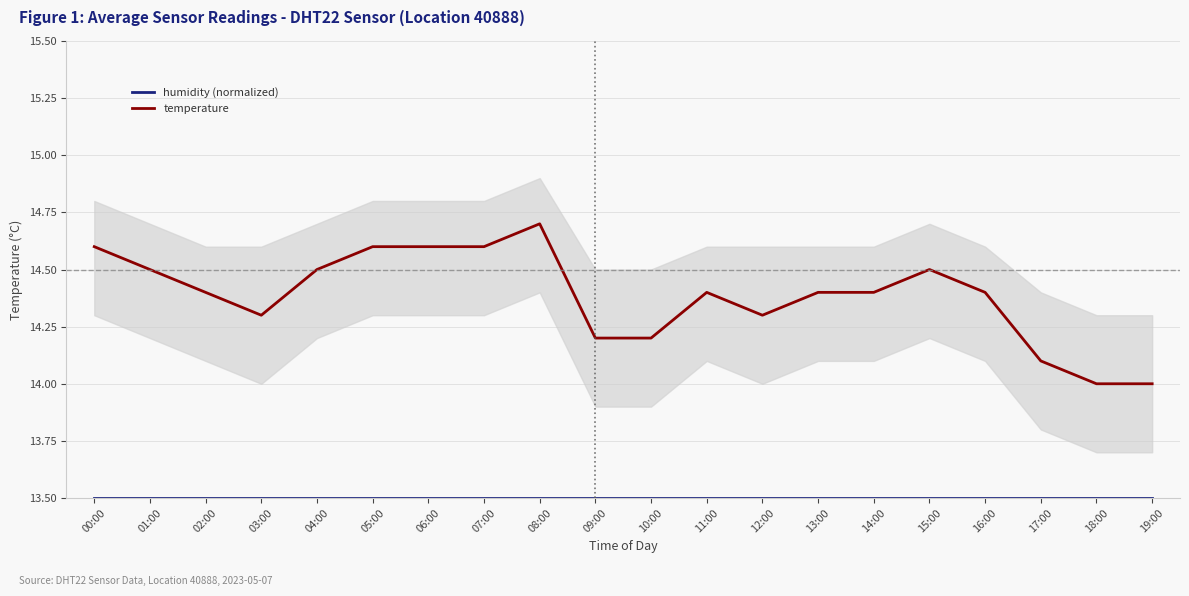

What is the sum of the humidity (normalized) values at 14:00 and 19:00?

27.0